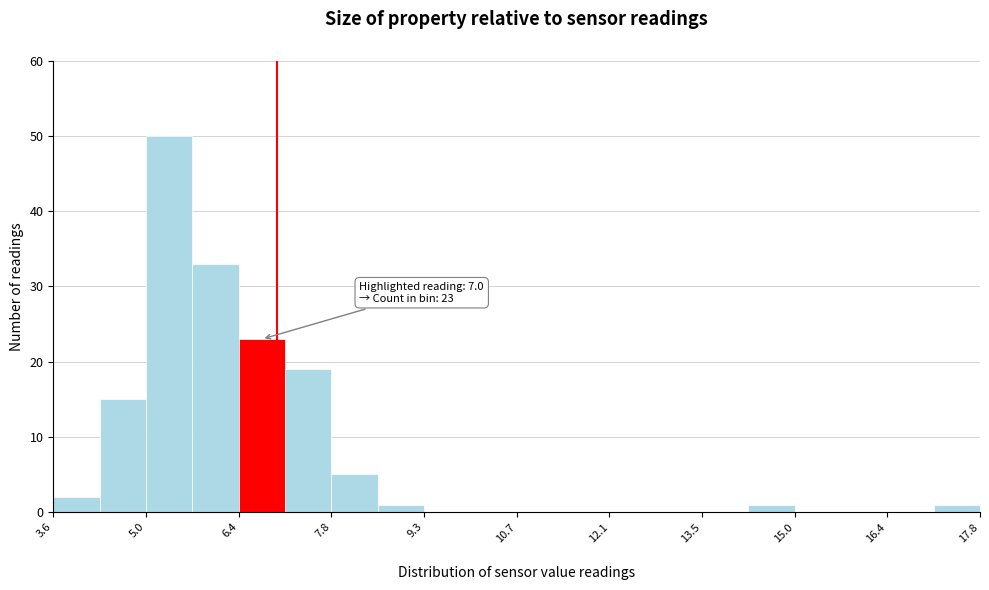

Read against the x-axis, roughly where is the centre of the tallest bar?

5.4